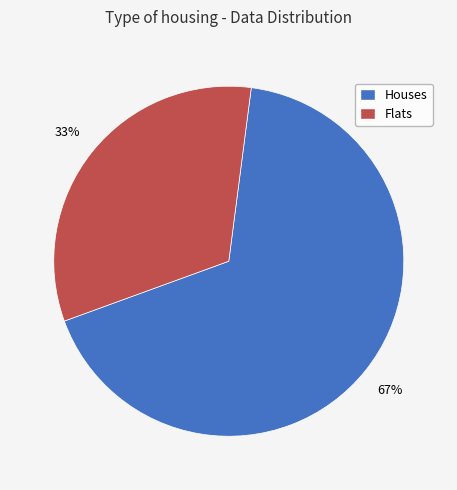

True or false: Flats accounts for 18% of the total.

False